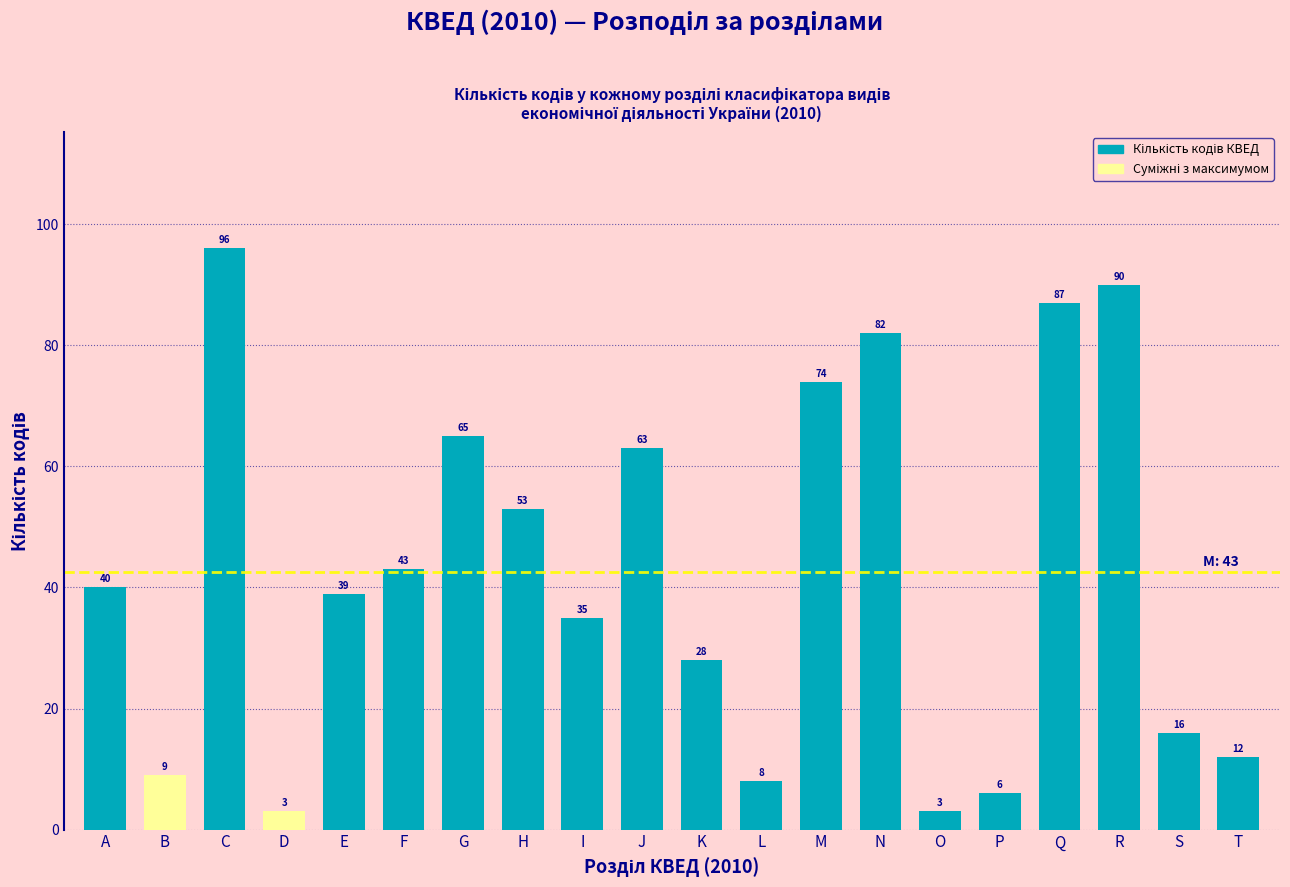

Reading right to left, transcribe all the data shown in this chart.

12	16	90	87	6	3	82	74	8	28	63	35	53	65	43	39	3	96	9	40